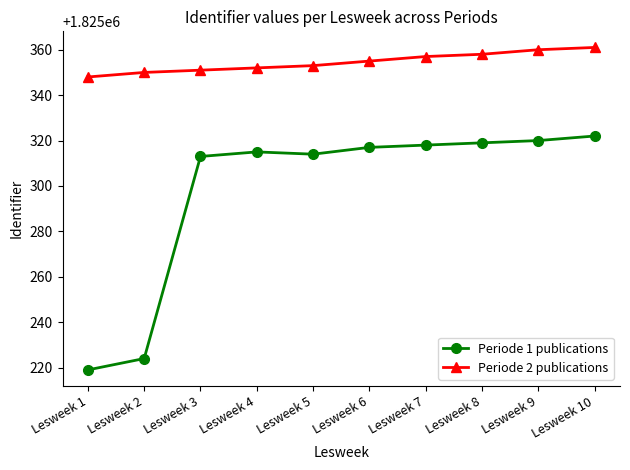

What are all the series names shown in the legend?

Periode 1 publications, Periode 2 publications